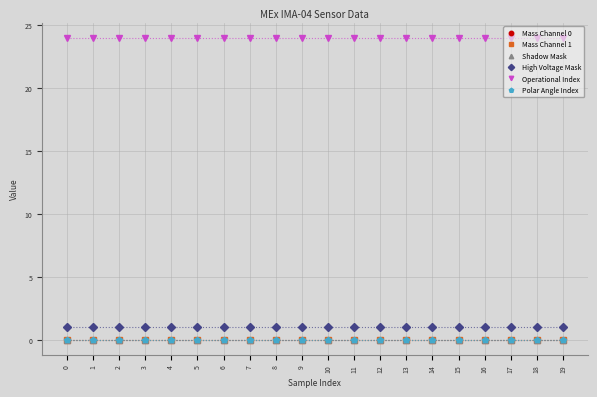

Is this an area chart (filled region under the line)?

No